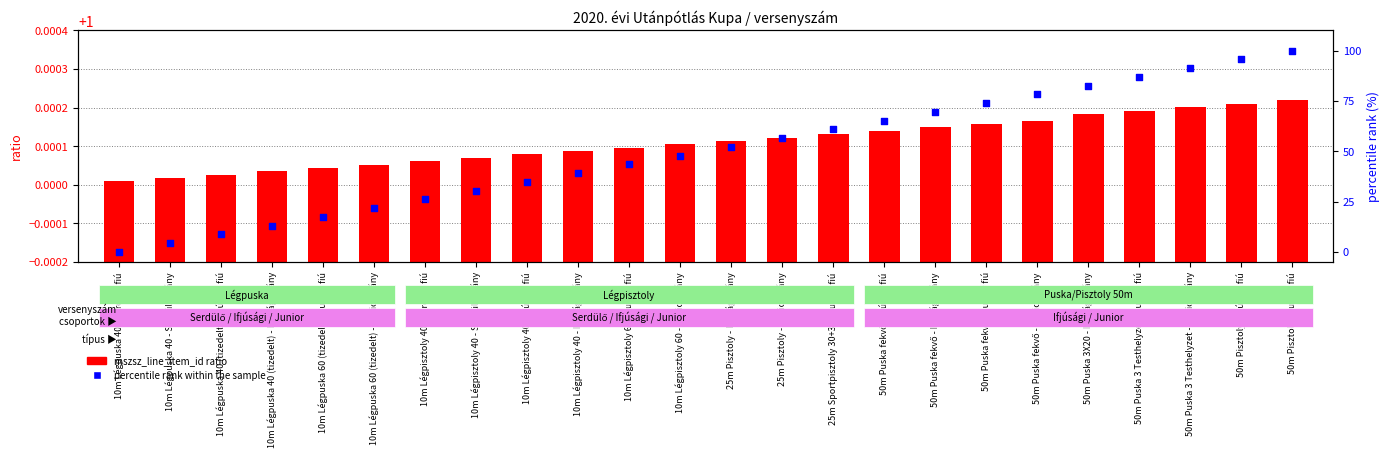

What is the change in value from 10m Légpuska 40 - Serdülő leány to 50m Puska 3X20 - Ifjúsági leány?

+78.3